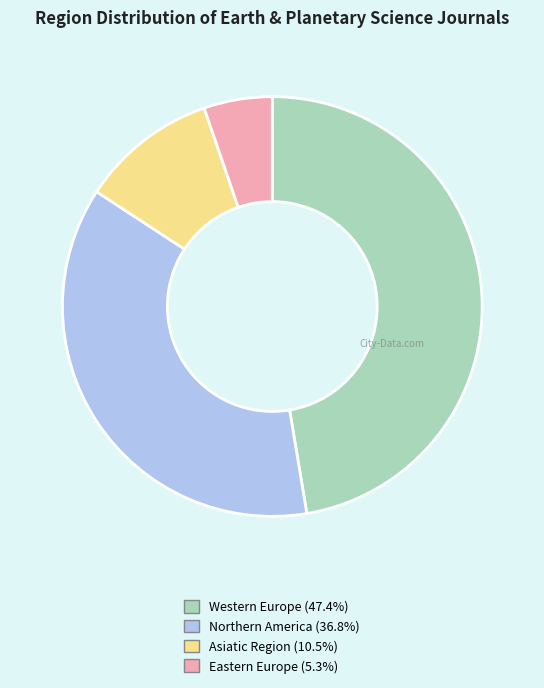

The Western Europe slice represents 47% of the pie. True or false?

True